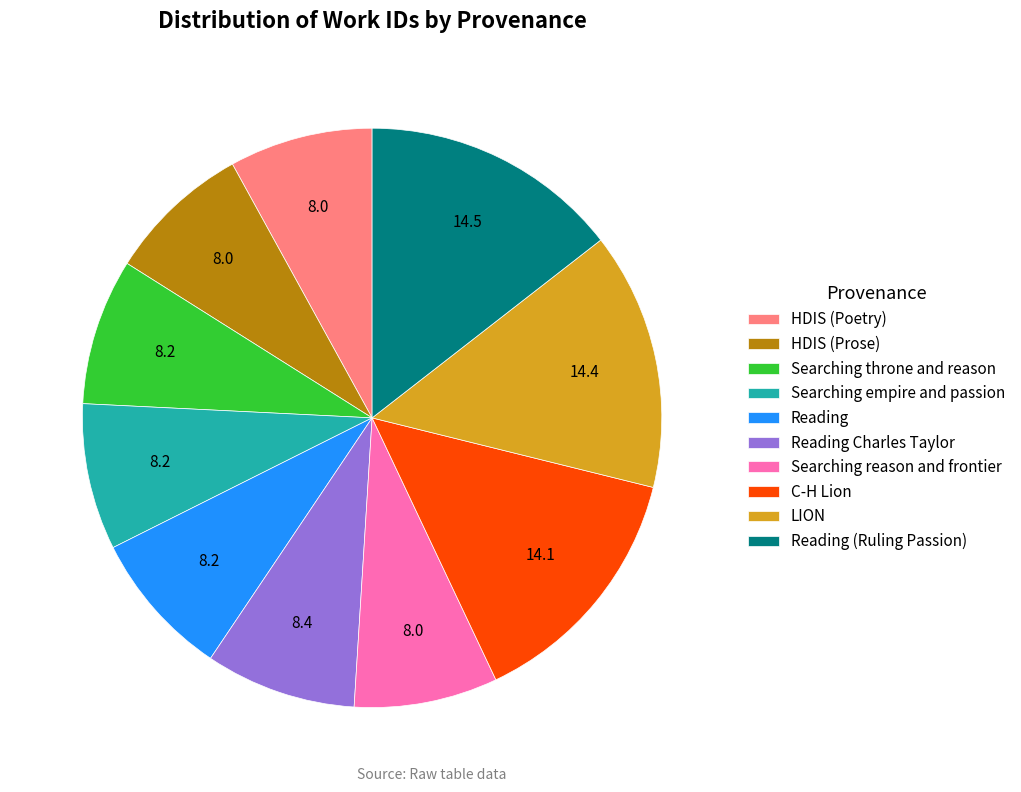

What is the ratio of the value at Reading (Ruling Passion) to the value at Reading?

1.8